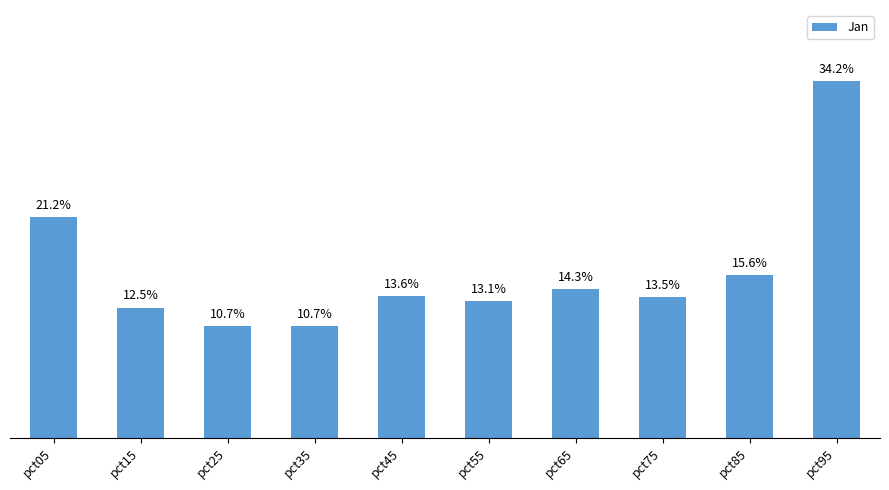

Are the bars horizontal?

No